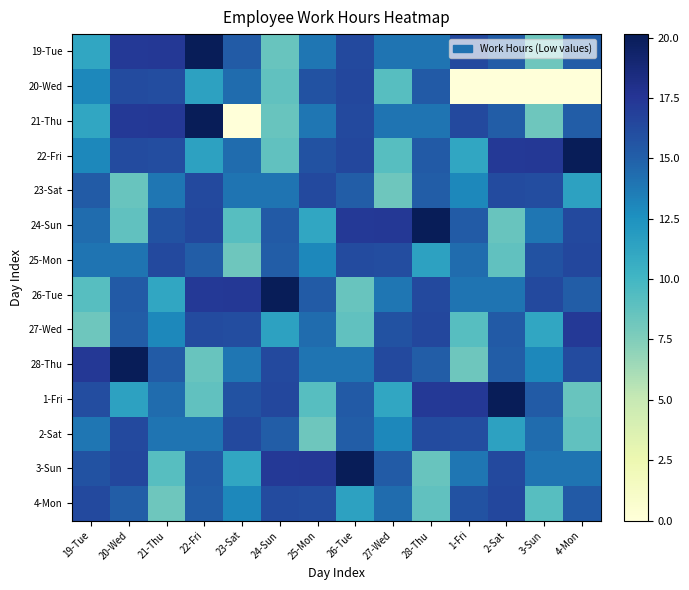

What is the total value across all series at 25-Mon?

194.4